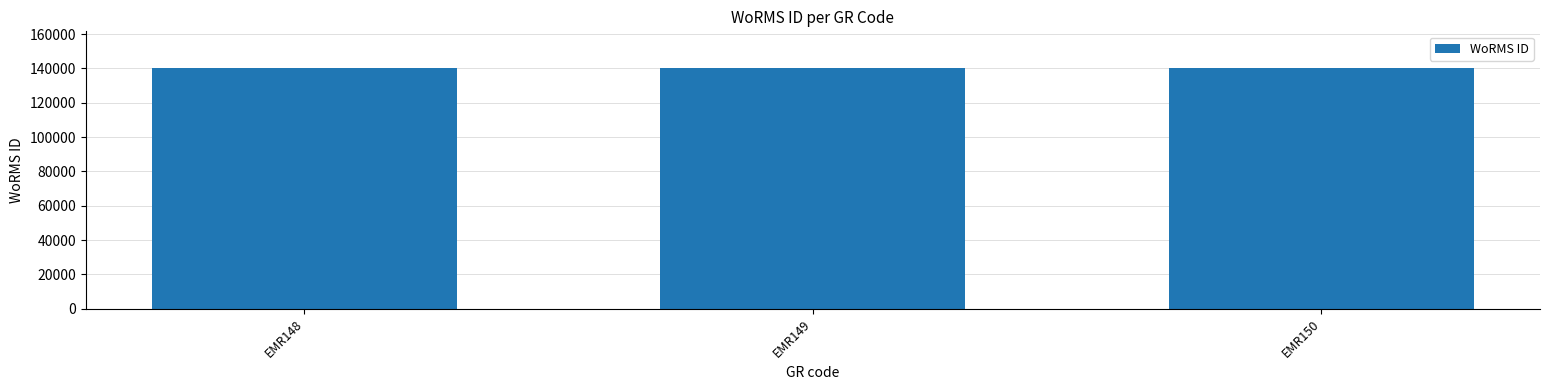

Is it true that the value at EMR148 is 193025?

False